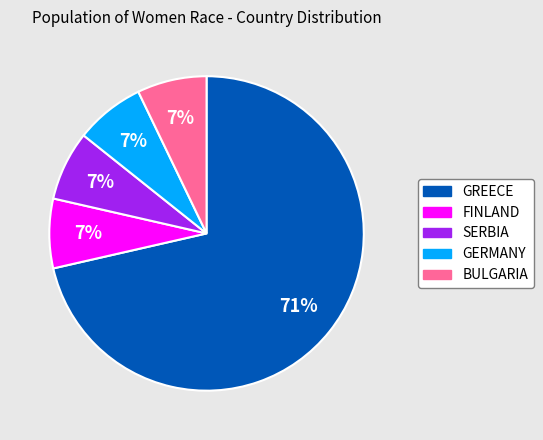

Which slice represents more than half of the pie?

GREECE